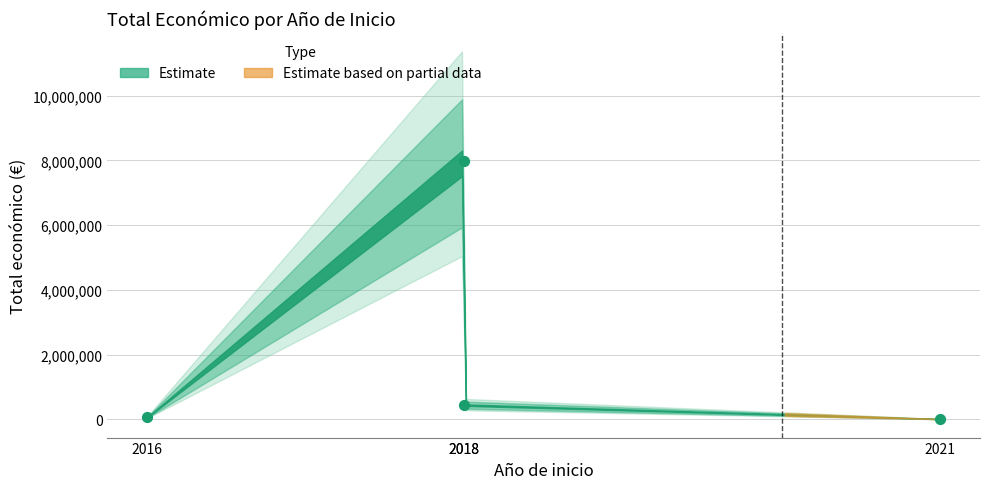

What is the average X value?

2018